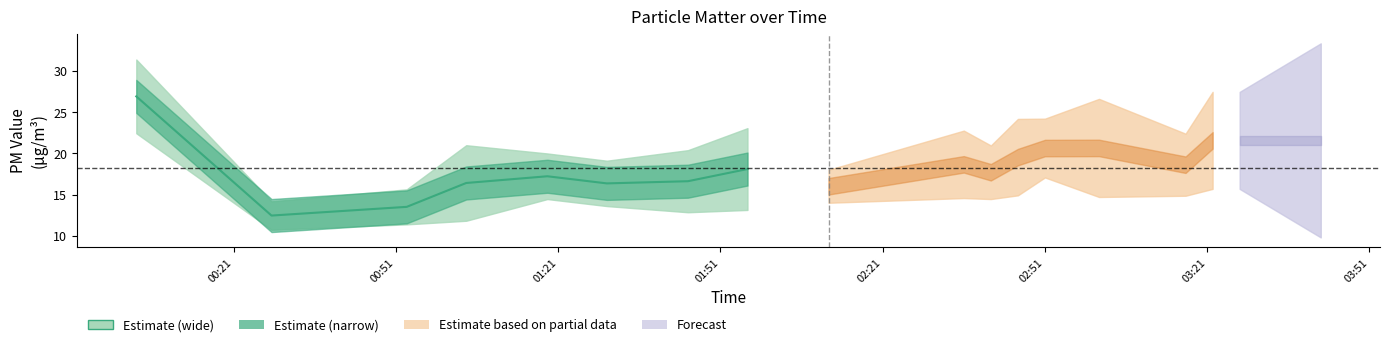

What is the difference between the highest and lowest values at 2022/05/25 02:36?

8.2